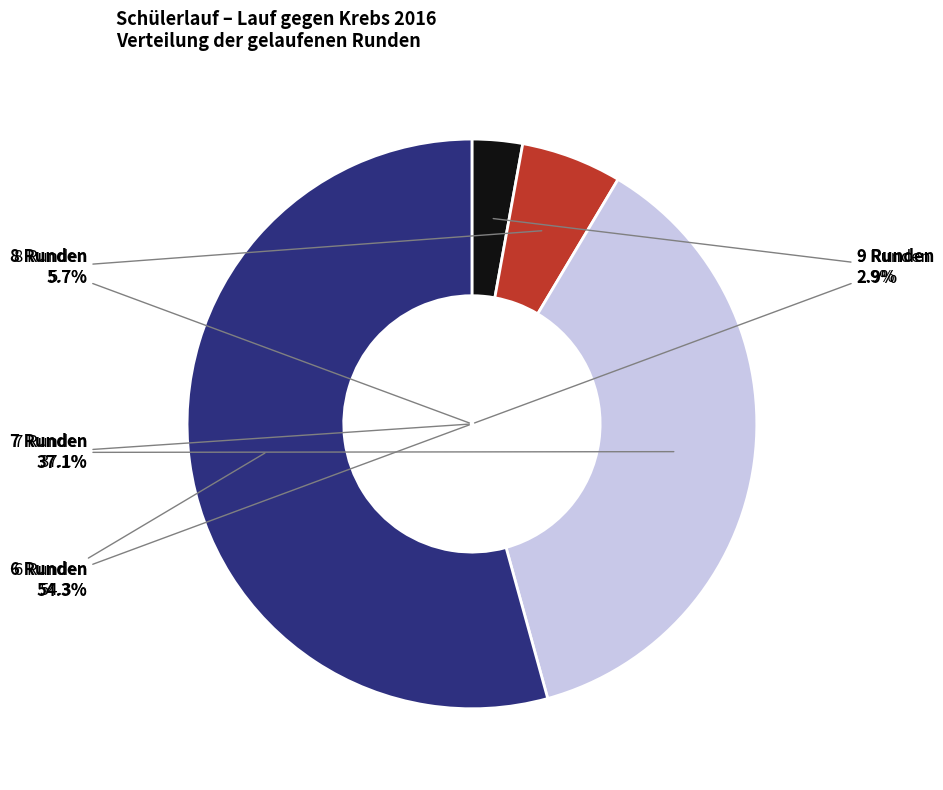

Is 20 the majority of the pie?

No